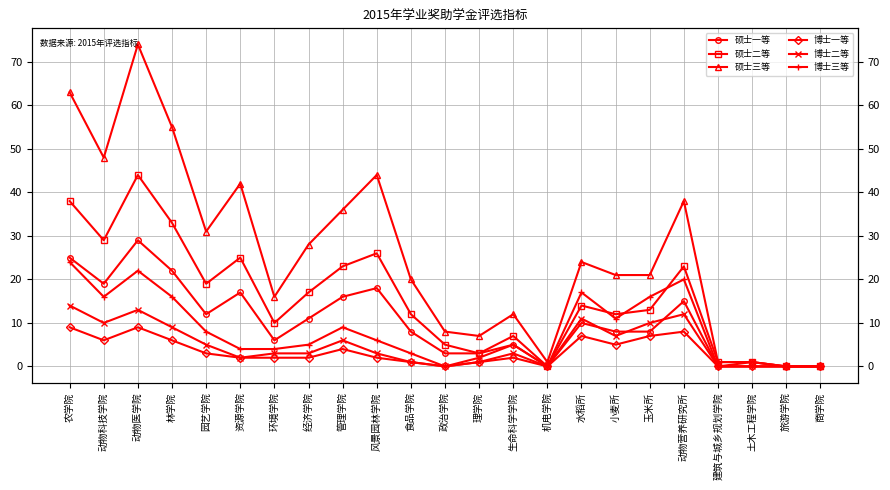

True or false: 博士二等 has more than 1 points higher than both neighbors.

True